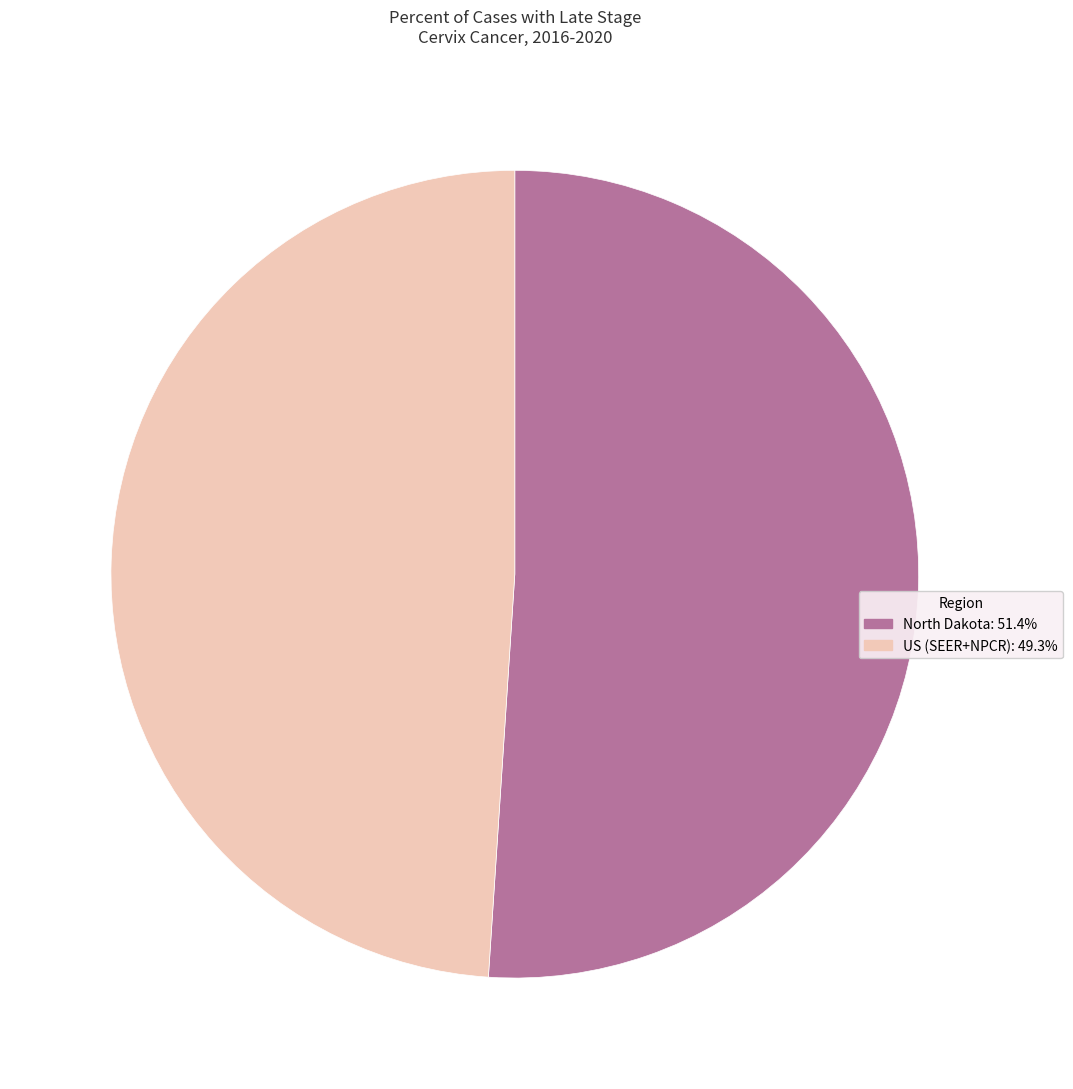

Is the sum of North Dakota and US (SEER+NPCR) greater than half?

Yes